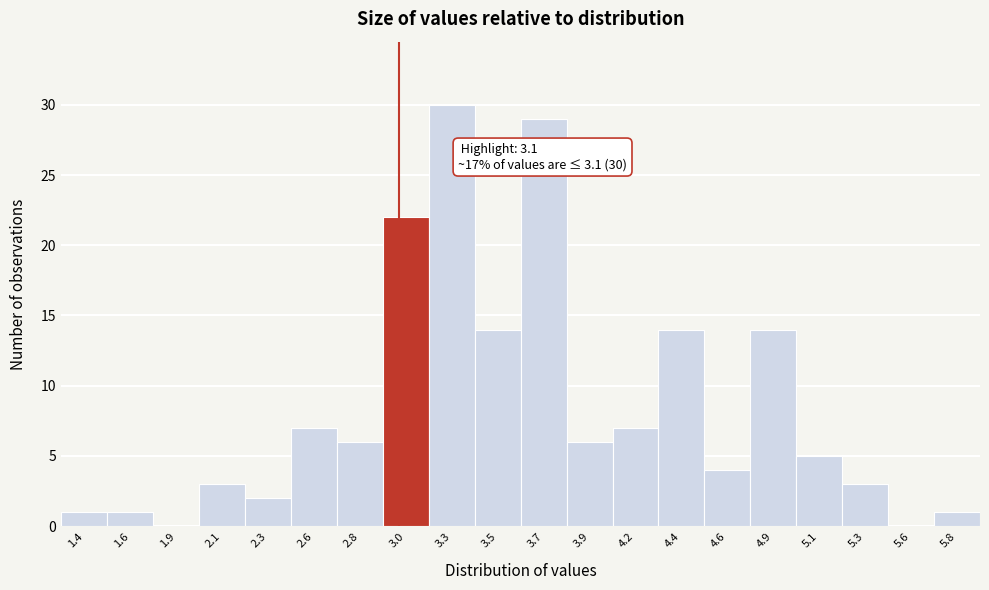

Reading left to right, list all the values displayed in this chart.

1.4=1	1.6=1	1.9=0	2.1=3	2.3=2	2.6=7	2.8=6	3.0=22	3.3=30	3.5=14	3.7=29	3.9=6	4.2=7	4.4=14	4.6=4	4.9=14	5.1=5	5.3=3	5.6=0	5.8=1